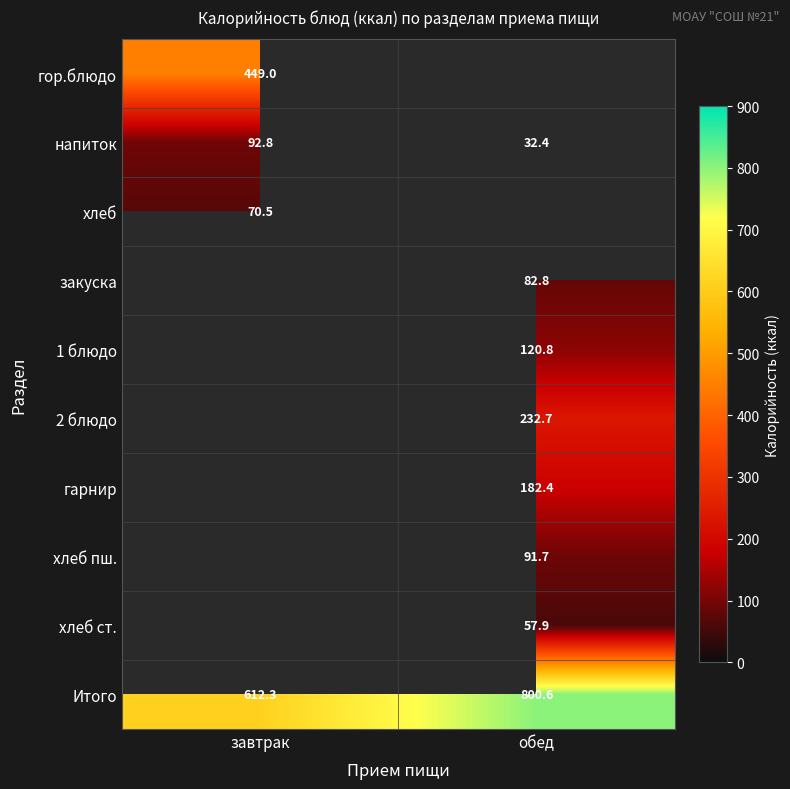

Count the number of data series in this chart.

10